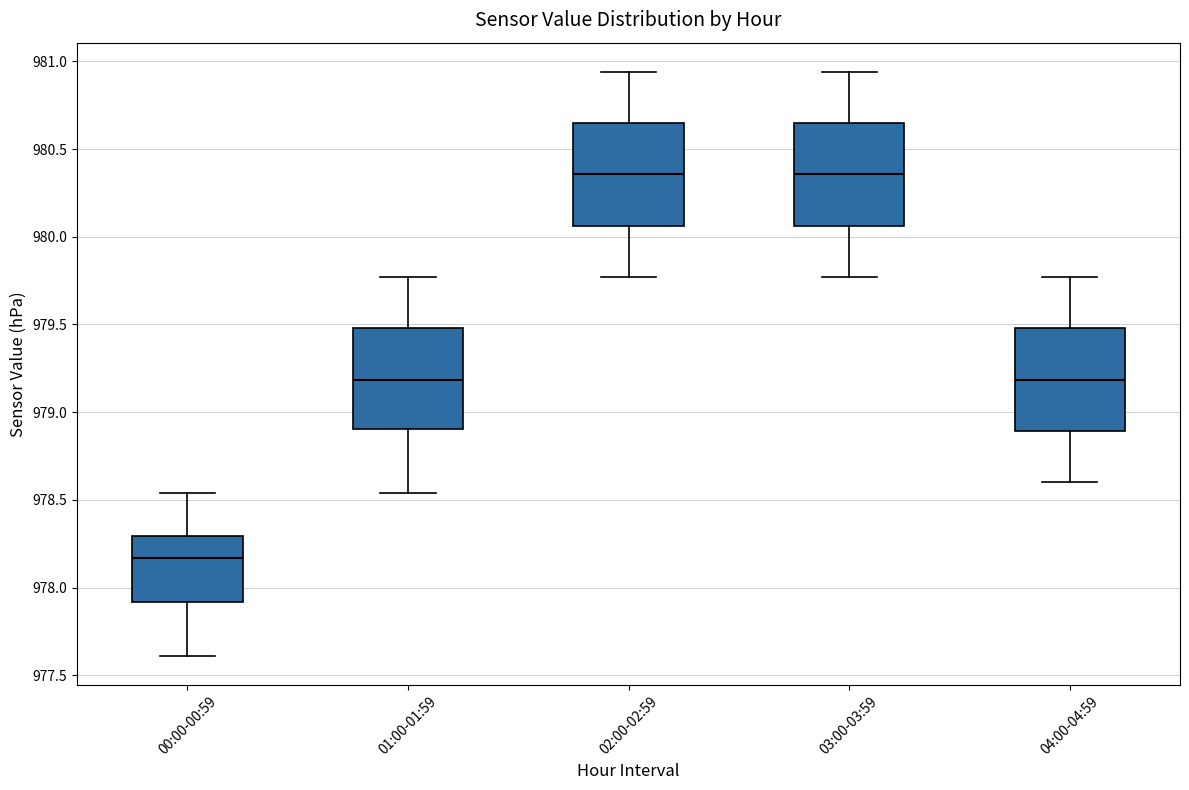

Reading left to right, transcribe this box plot: for each box, give where its median line is, the range the box spans, and where its two whiskers end, as read against the y-axis. The values are not printed on the chart, so give them approximately, as read against the axis.

00:00-00:59: median 978.15, box 977.90 to 978.30, whiskers 977.60 to 978.55
01:00-01:59: median 979.20, box 978.90 to 979.50, whiskers 978.55 to 979.75
02:00-02:59: median 980.35, box 980.05 to 980.65, whiskers 979.75 to 980.95
03:00-03:59: median 980.35, box 980.05 to 980.65, whiskers 979.75 to 980.95
04:00-04:59: median 979.20, box 978.90 to 979.50, whiskers 978.60 to 979.75